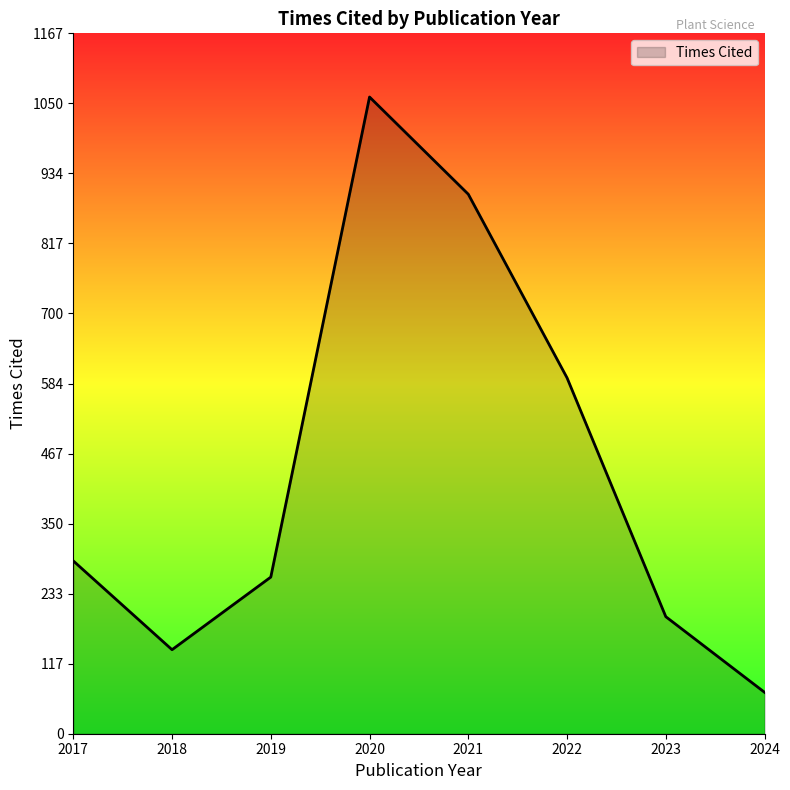

True or false: the data shows 140 at 2018.

True